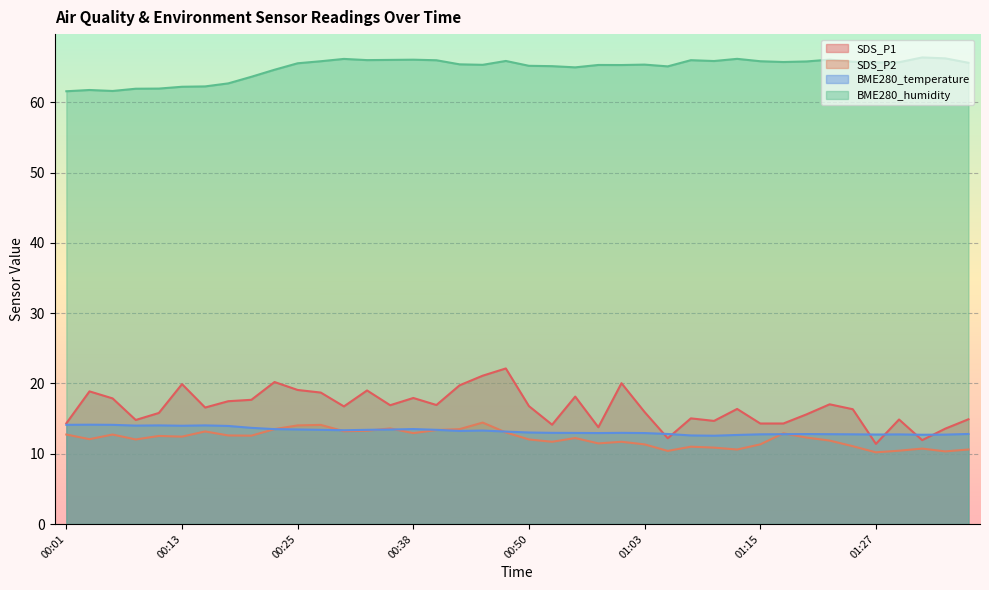

The SDS_P2 series shows 15.0 at 01:27. True or false?

False